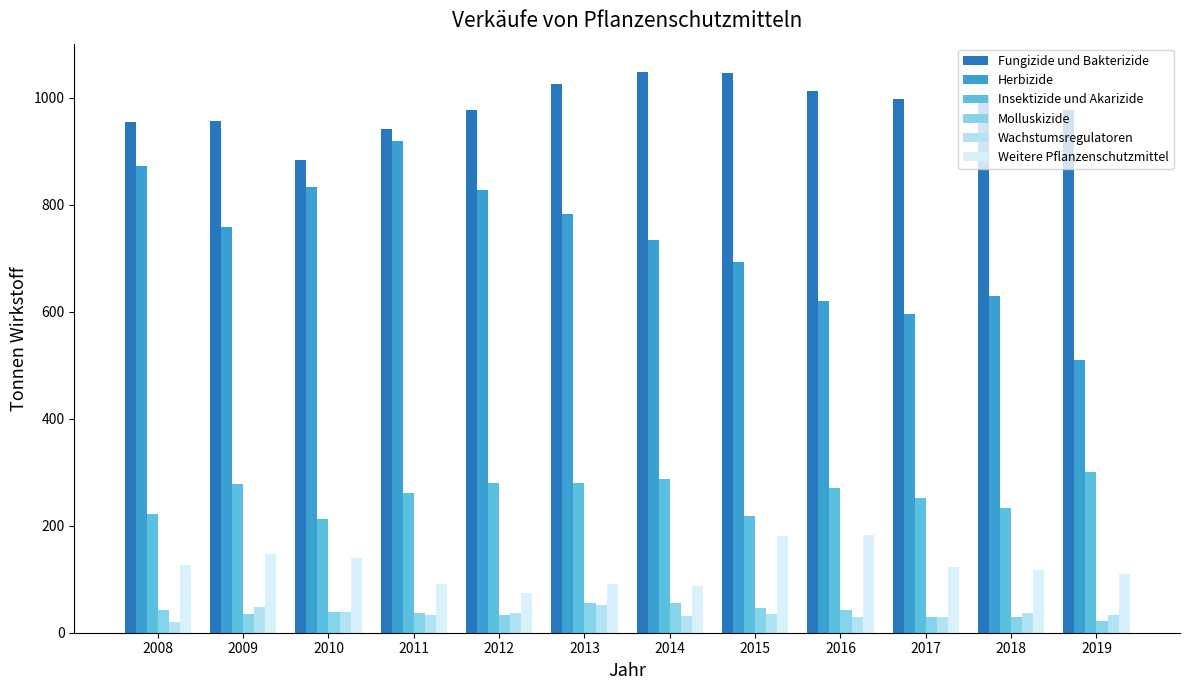

What is the greatest value displayed?

1048.9